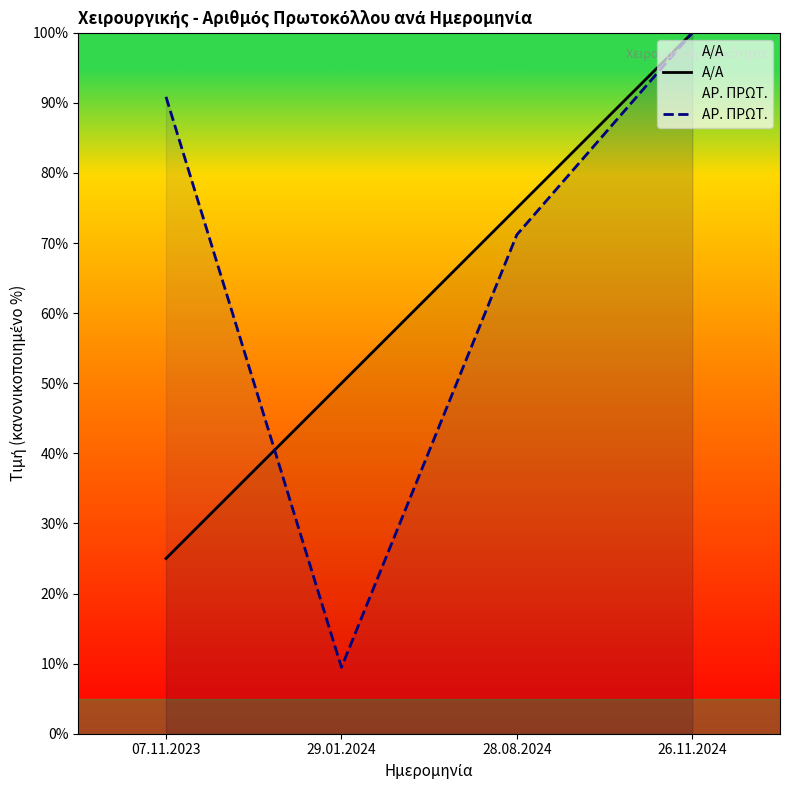

At how many categories does at least one series exceed 79?

2